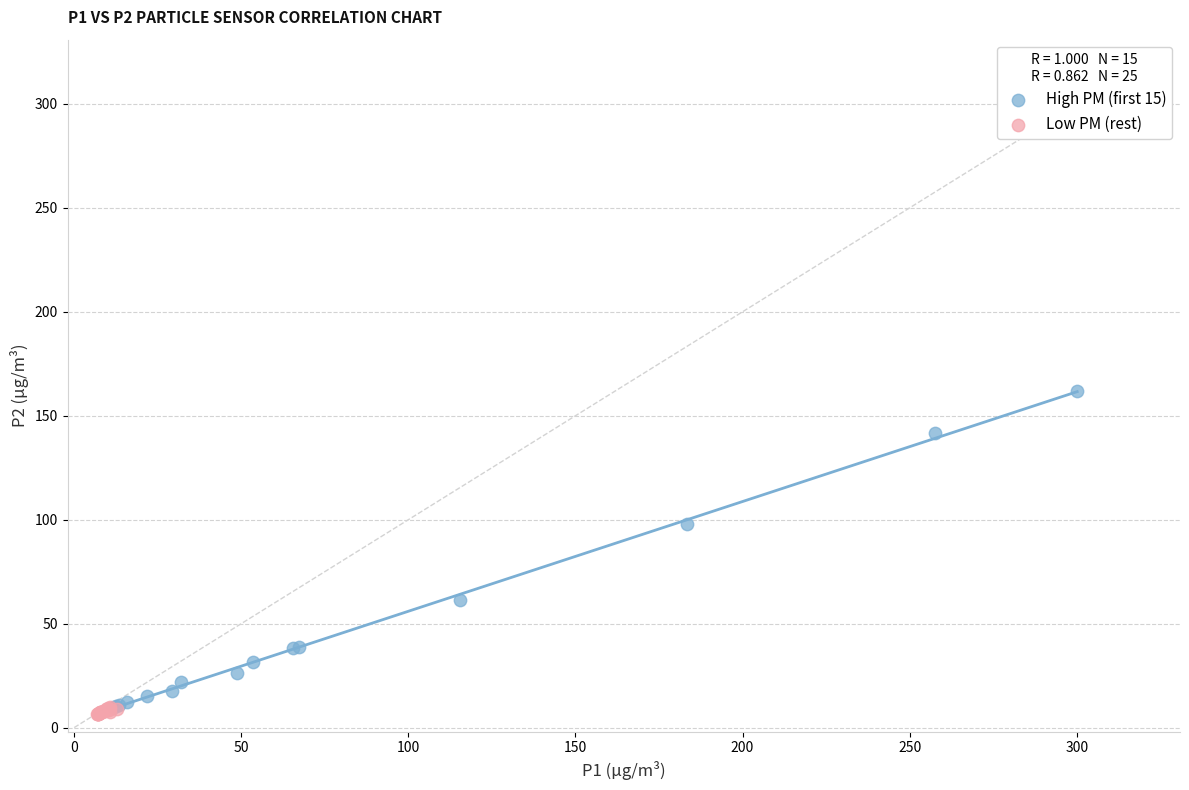

What are all the series names shown in the legend?

High PM (first 15), Low PM (rest)